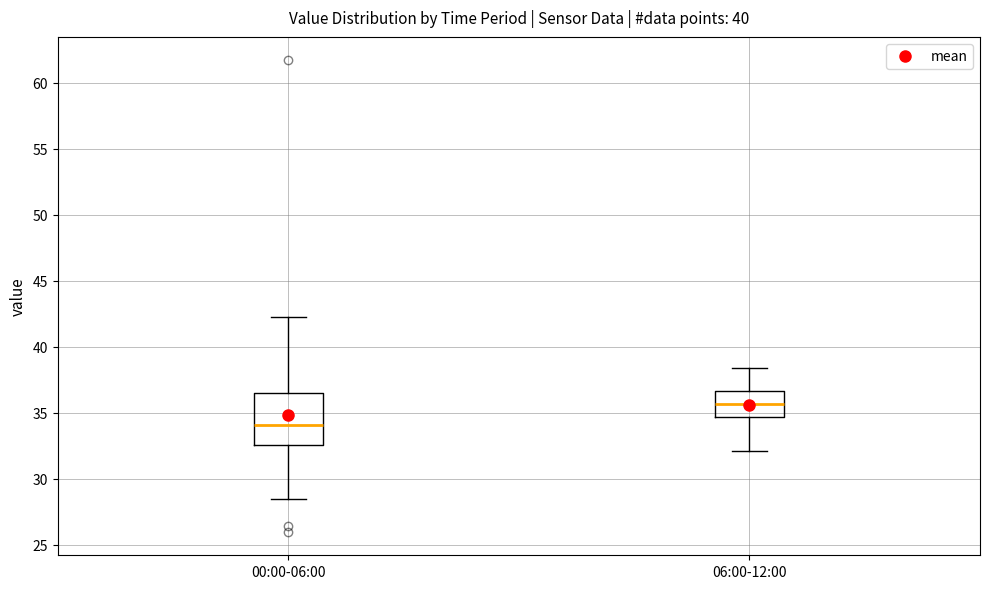

Which box's median line is the highest?

06:00-12:00